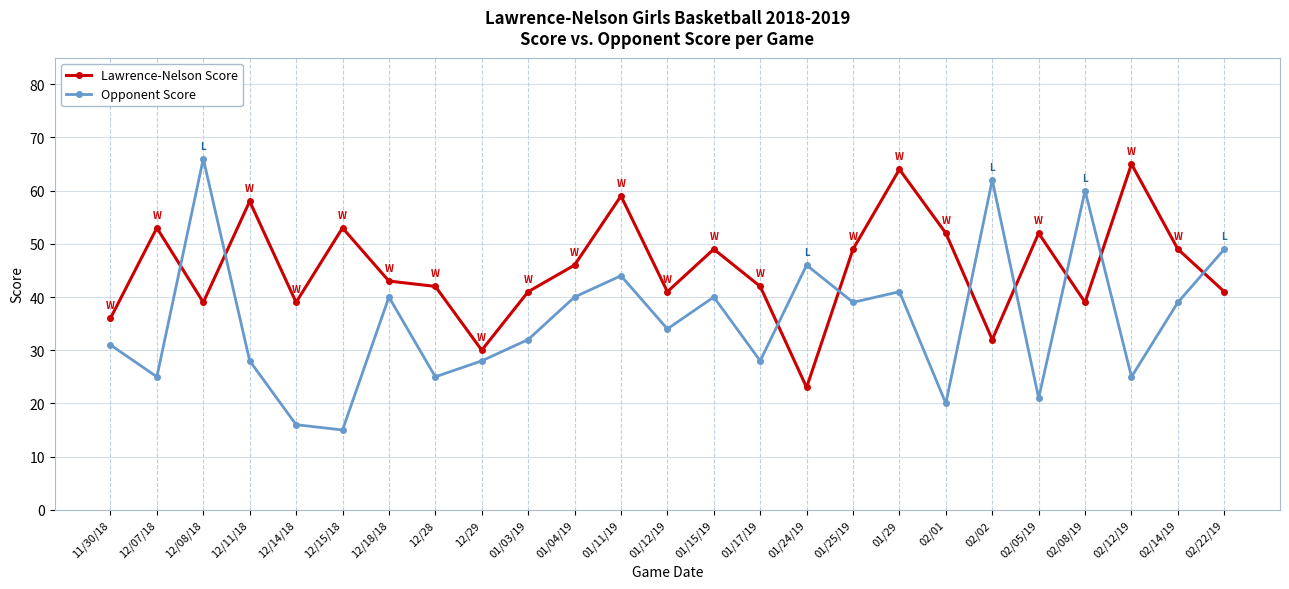

True or false: Lawrence-Nelson Score has a value of 59 at 01/11/19.

True